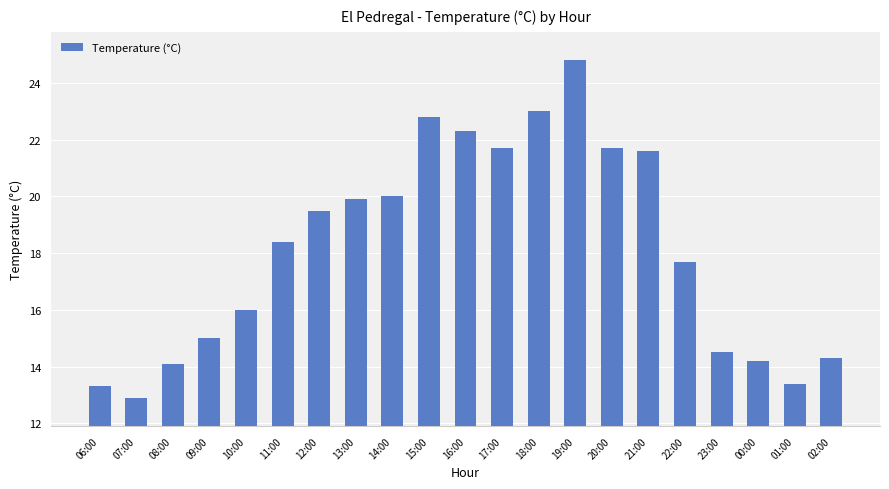

What is the approximate value at 11:00?

18.4